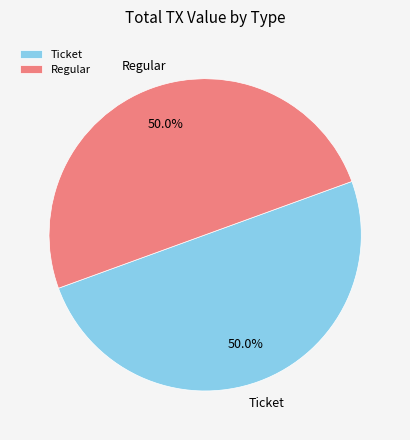

What is the total percentage of Regular and Ticket?

100.0%